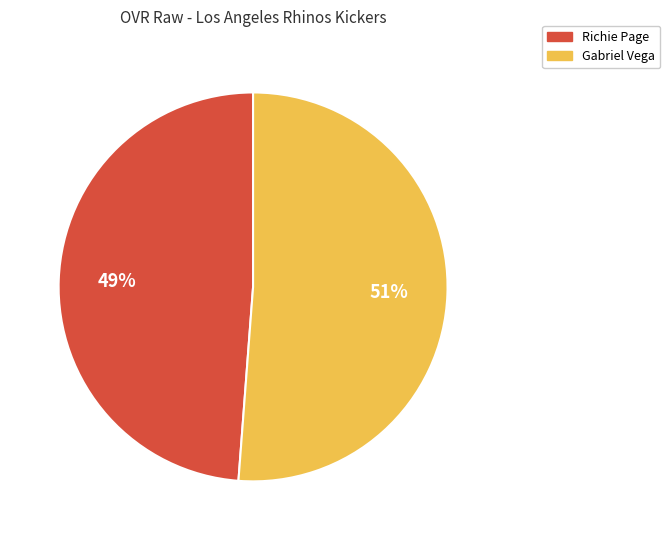

What percentage is the Richie Page slice, to the nearest percent?

49%